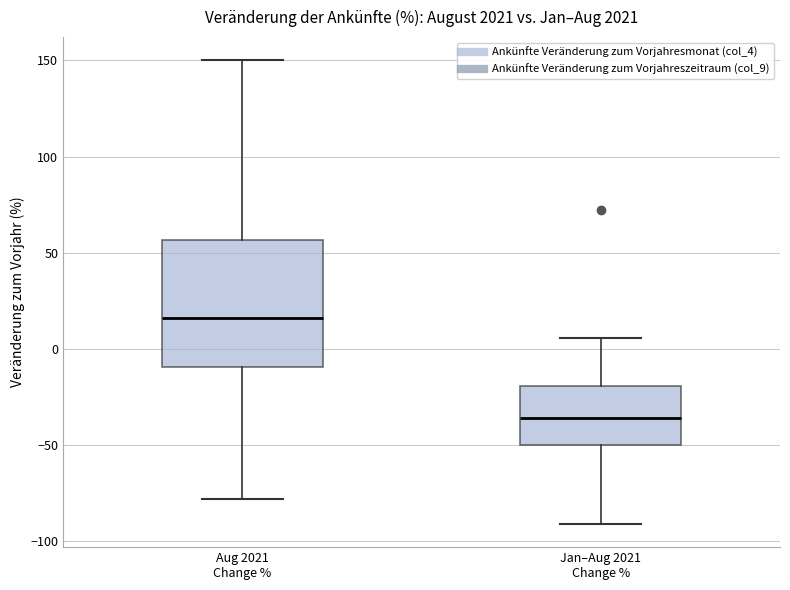

Reading left to right, transcribe this box plot: for each box, give where its median line is, the range the box spans, and where its two whiskers end, as read against the y-axis. The values are not printed on the chart, so give them approximately, as read against the axis.

Aug 2021 Change %: median 15, box -10 to 55, whiskers -80 to 150
Jan–Aug 2021 Change %: median -35, box -50 to -20, whiskers -90 to 5